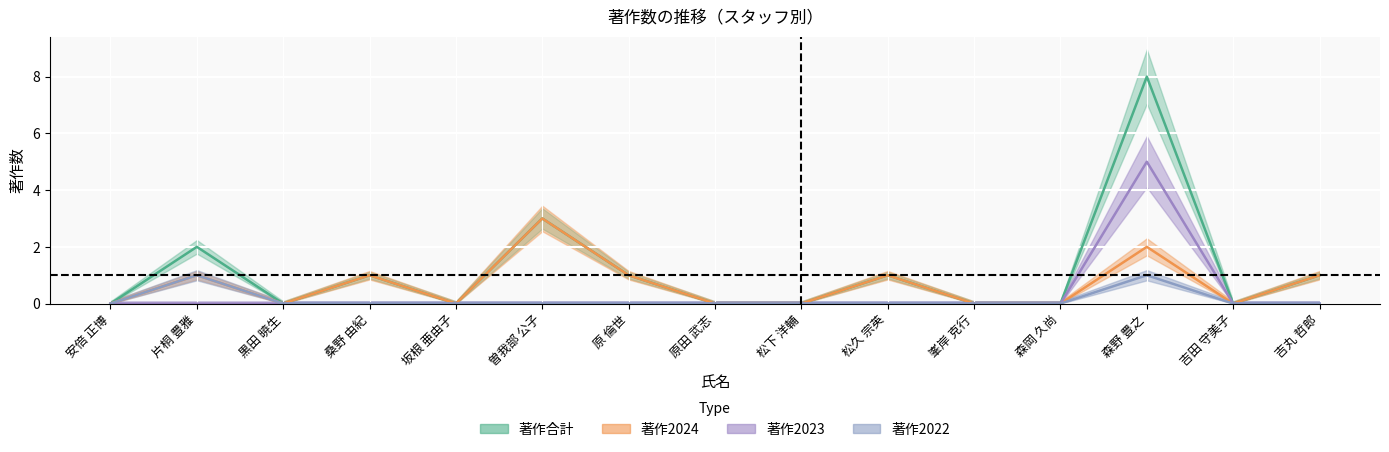

Which series has the largest range (max minus min)?

著作合計